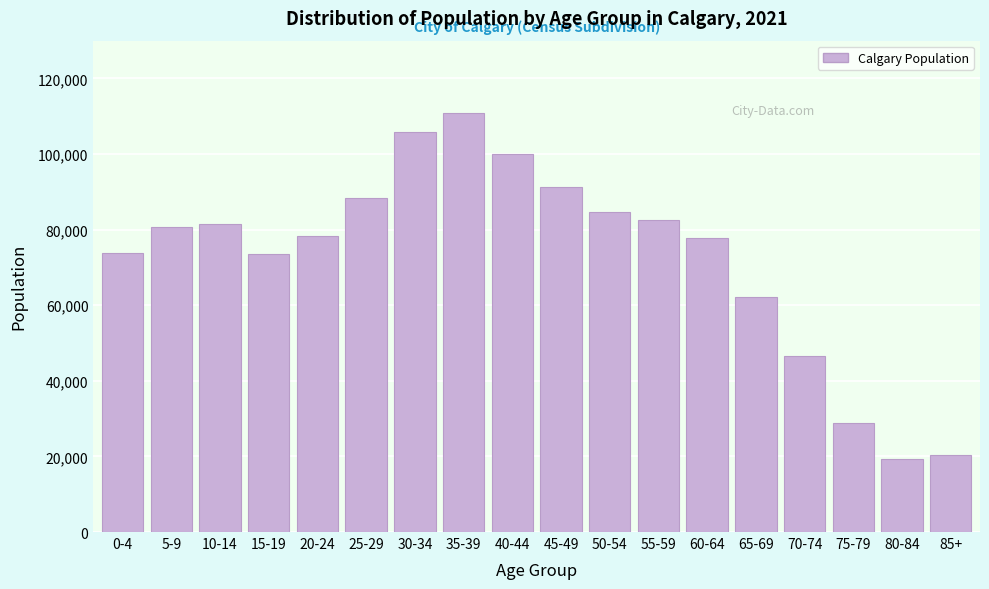

What is the difference between the second highest and minimum values?

86555